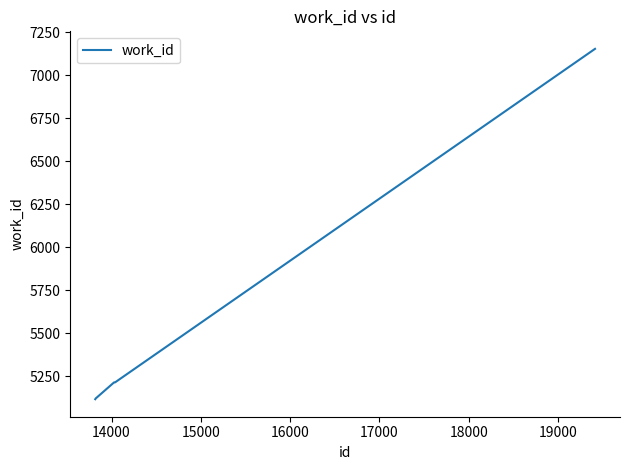

What is the difference between the maximum and minimum values?

2038